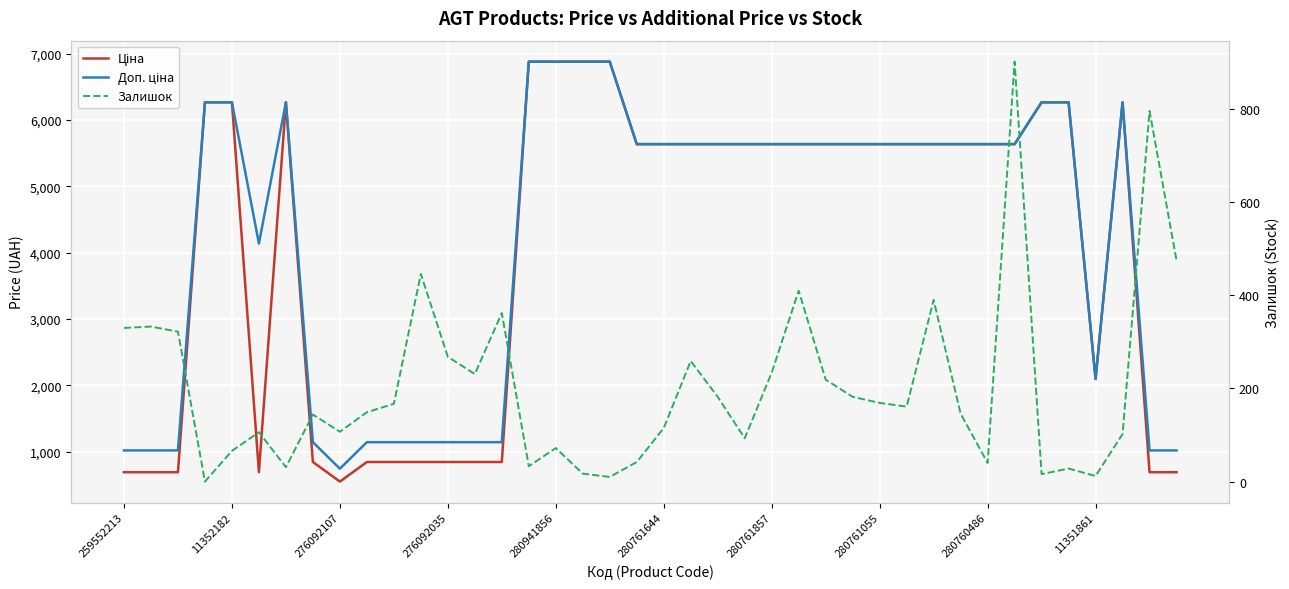

Where is Ціна nearest to the value 3713?

11351861